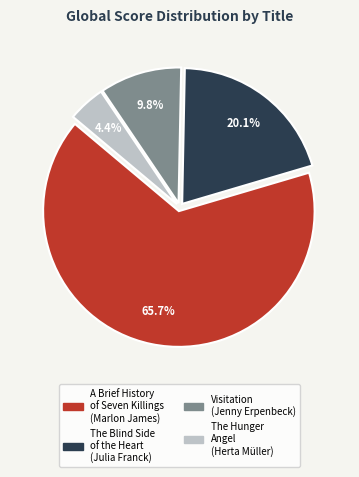

To the nearest percent, what is the average slice percentage?

25%